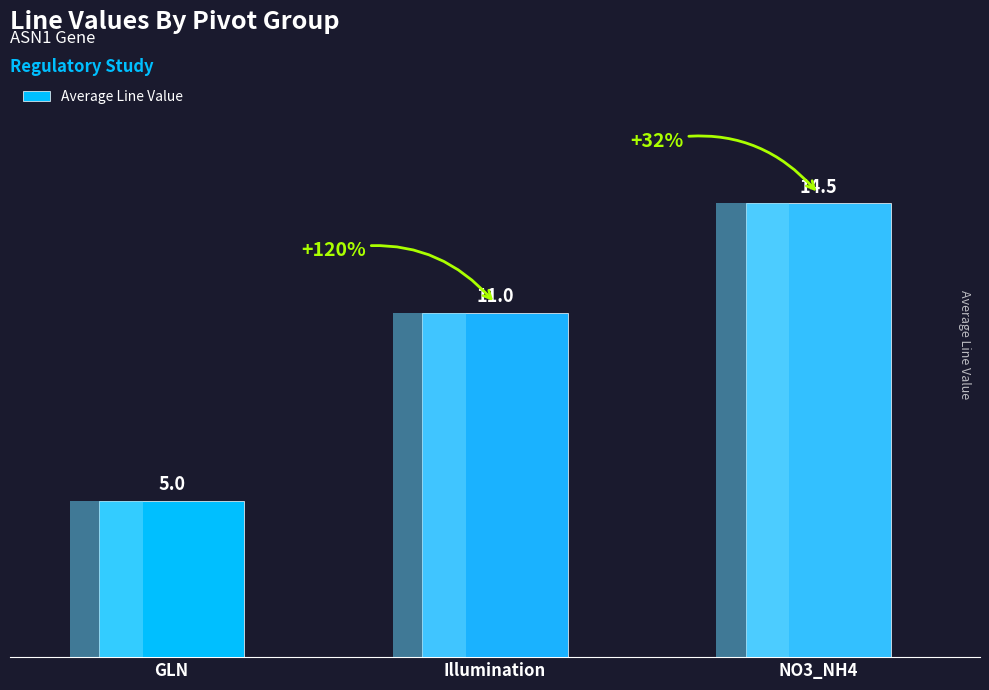

What is the change in value from GLN to Illumination?

+6.0